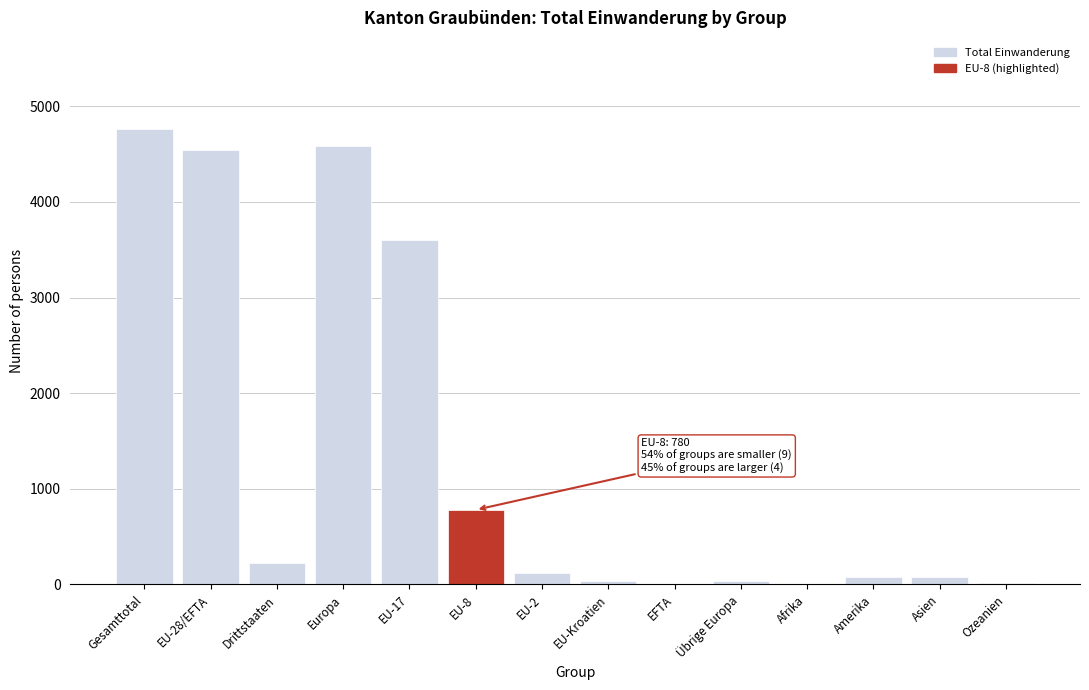

Which category has the highest value across all series?

Gesamttotal